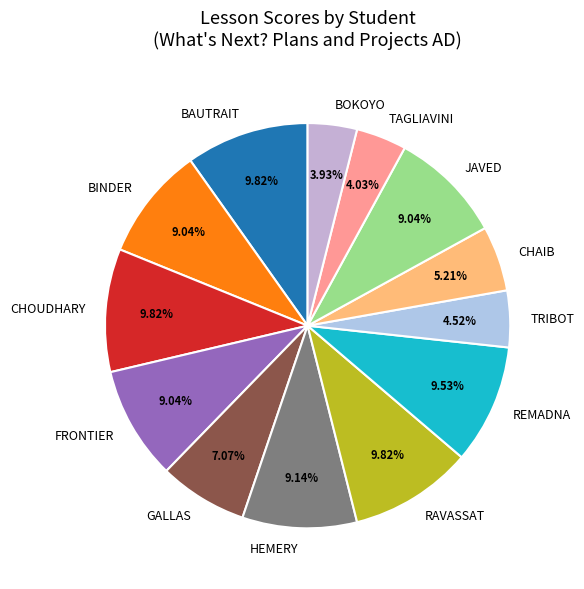

Is it true that BOKOYO is 4% of the pie?

True